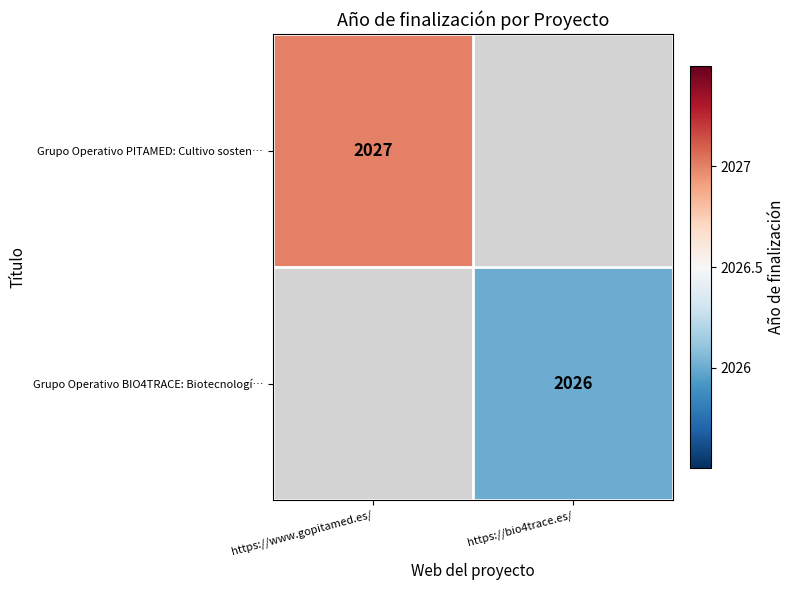

The Grupo Operativo BIO4TRACE: Biotecnologí… series shows 1251 at https://bio4trace.es/. True or false?

False